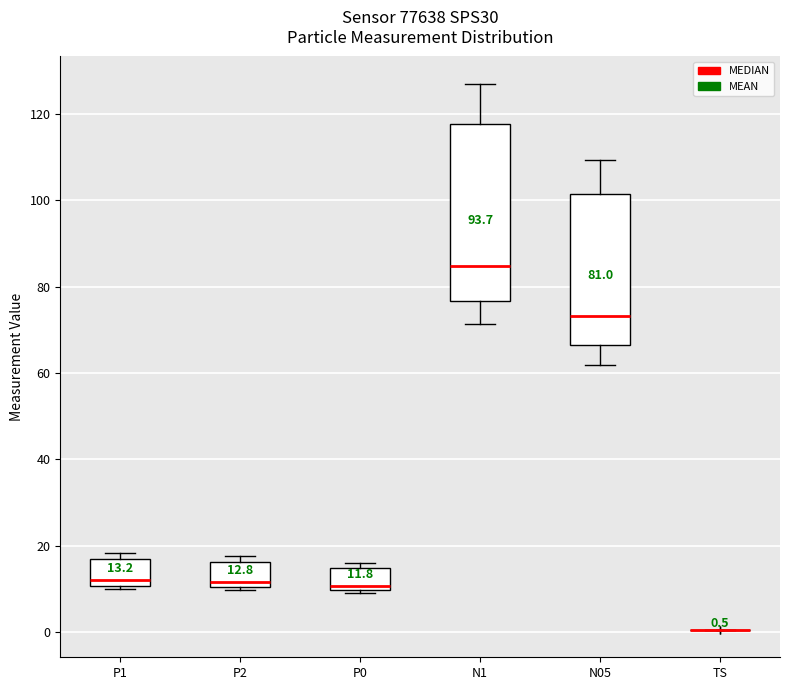

Comparing the boxes themselves (not the whiskers), which one is the tallest?

N1